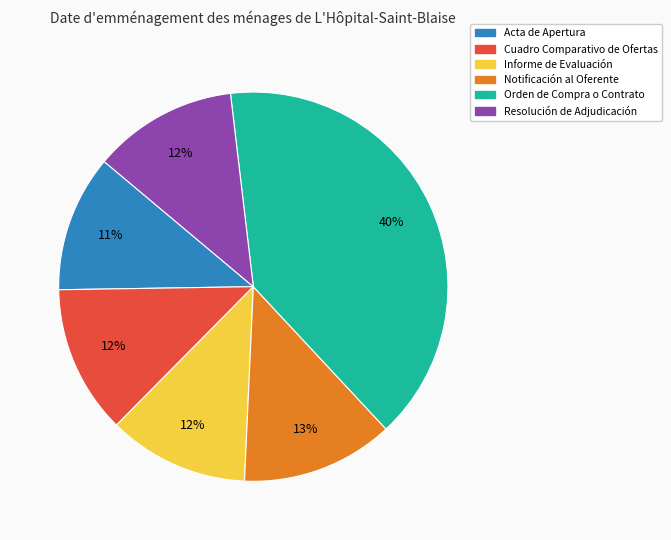

What is the largest slice in the pie chart?

Orden de Compra o Contrato